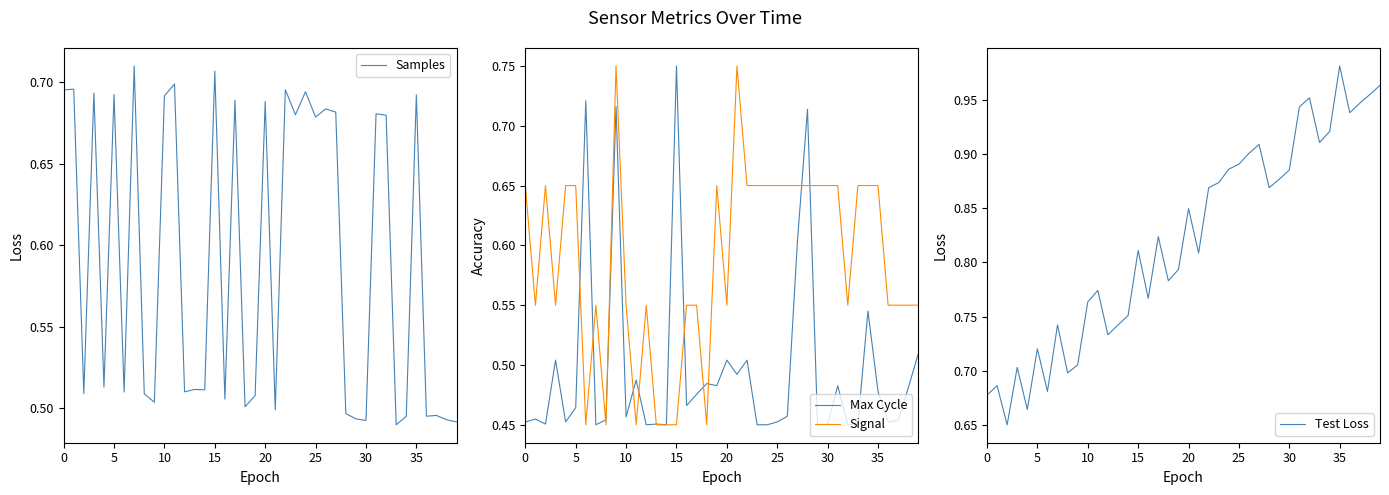

The value of Samples at 15 is 0.4. True or false?

False